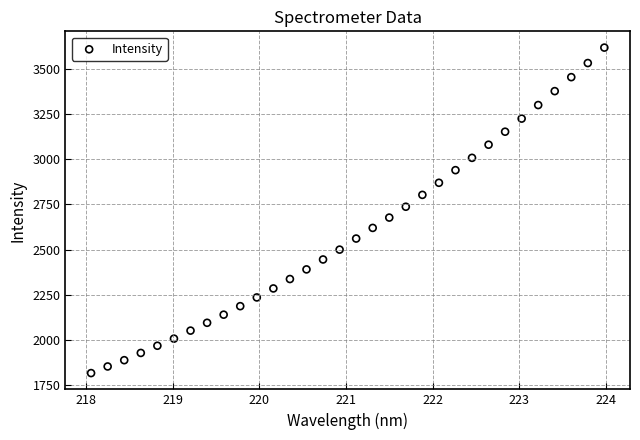

What is the range of Y values (max minus min)?

1799.1